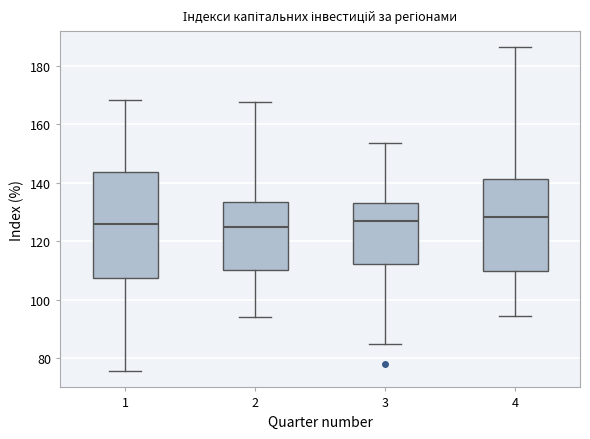

Where does the lower whisker of the box at x = 4 end on the y-axis? The values are not printed on the chart, so give them approximately, as read against the axis.

94